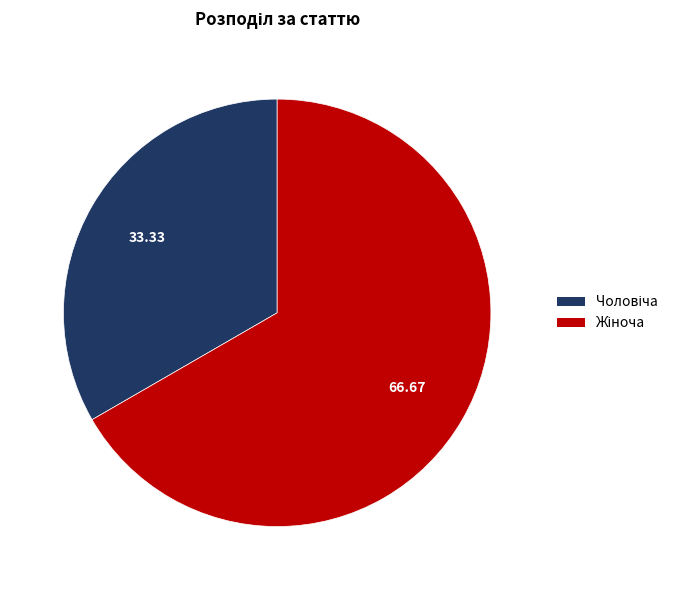

Does any single category account for the majority?

Yes